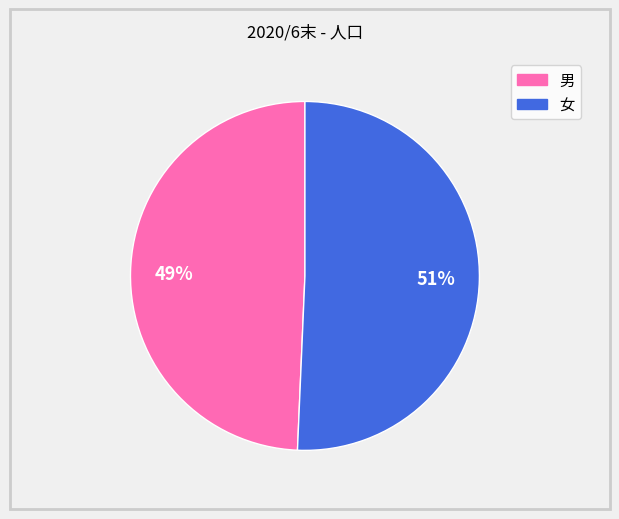

What is the smallest slice in the pie chart?

男